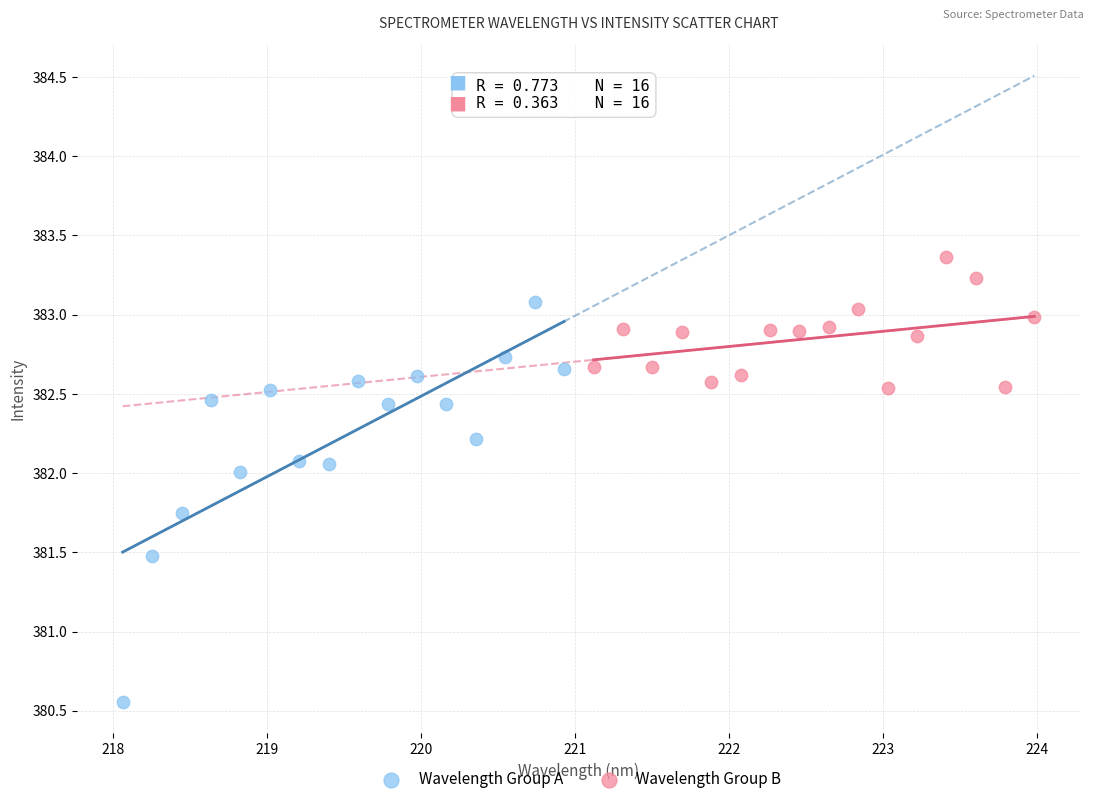

What are all the series names shown in the legend?

Wavelength Group A, Wavelength Group B